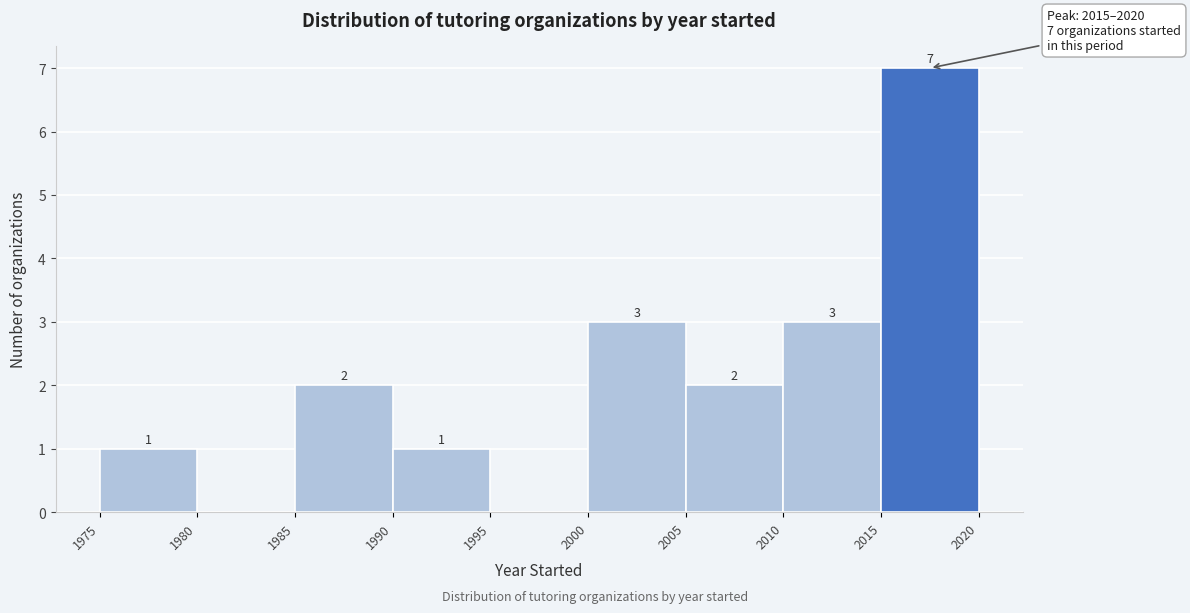

Which range on the x-axis has the tallest bar?

2015 to 2020